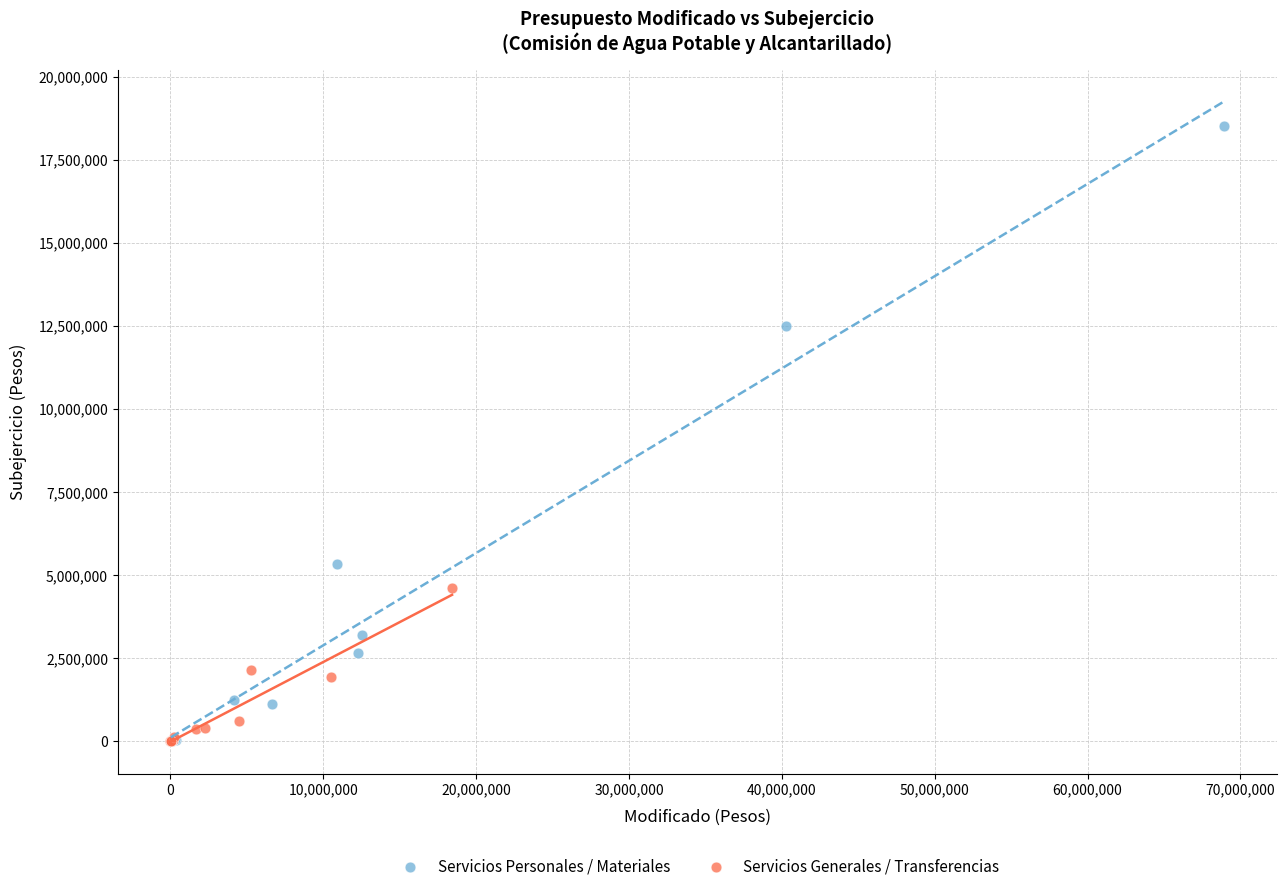

Which series contains the highest Y value?

Servicios Personales / Materiales